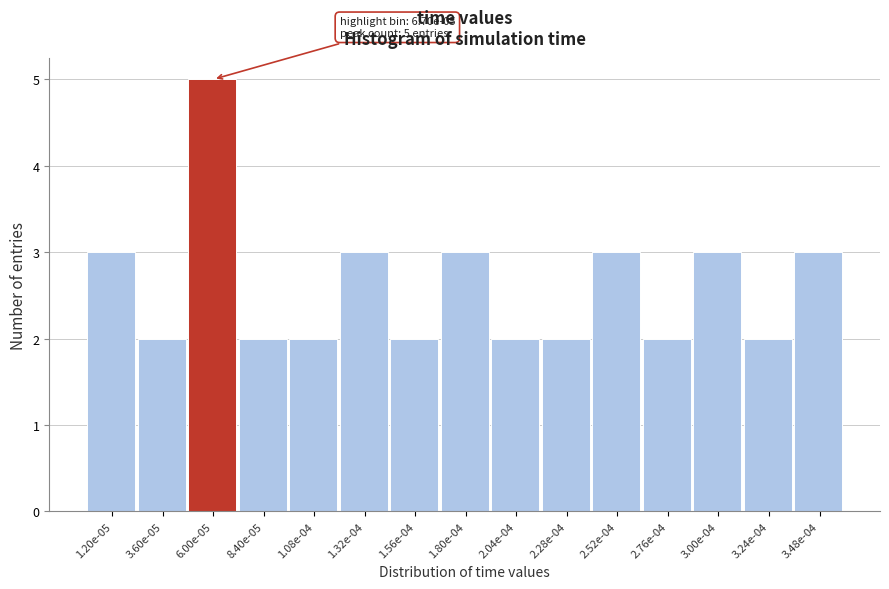

Reading left to right, list all the values displayed in this chart.

1.20e-05=3	3.60e-05=2	6.00e-05=5	8.40e-05=2	1.08e-04=2	1.32e-04=3	1.56e-04=2	1.80e-04=3	2.04e-04=2	2.28e-04=2	2.52e-04=3	2.76e-04=2	3.00e-04=3	3.24e-04=2	3.48e-04=3